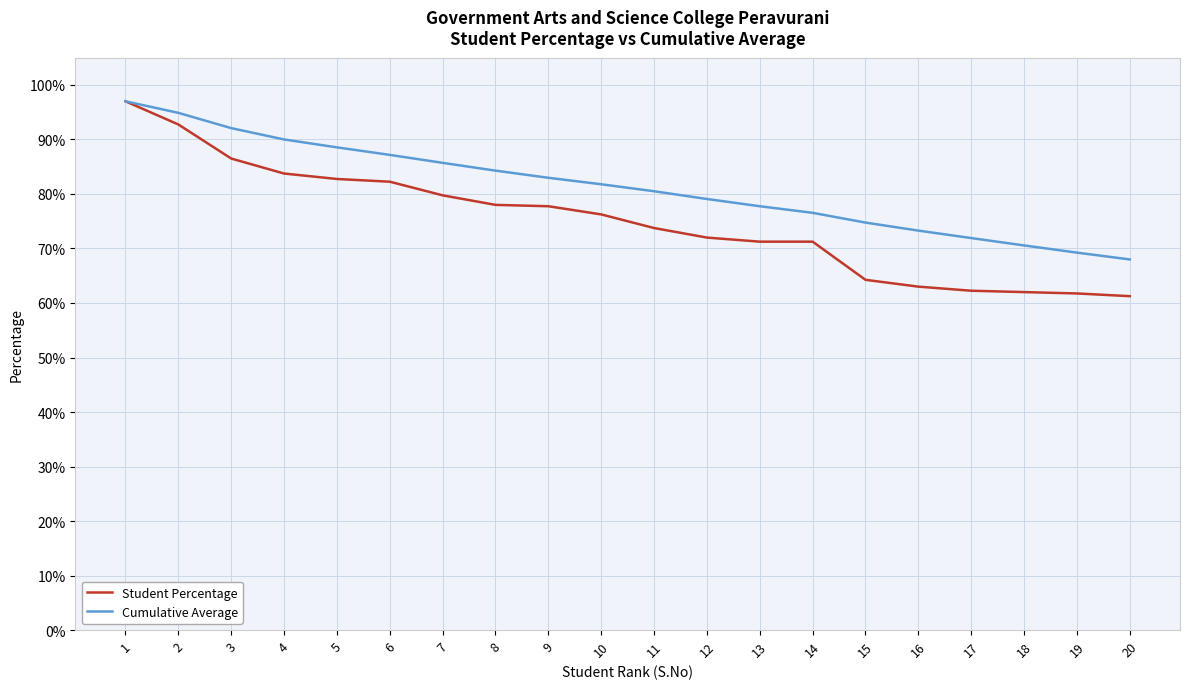

Is it true that Student Percentage equals 79.8 at 7?

True